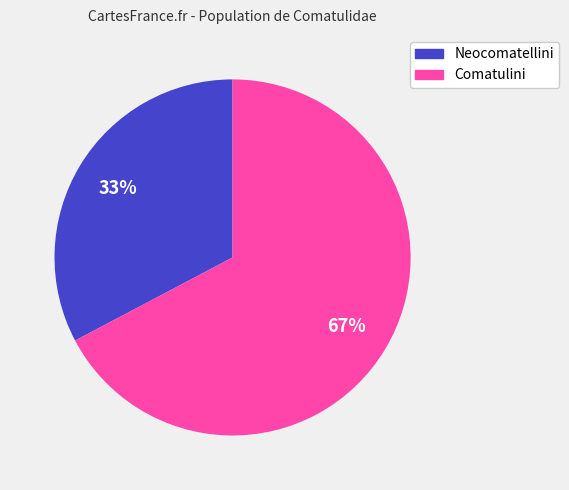

To the nearest percent, what is the combined percentage of Comatulini and Neocomatellini?

100%